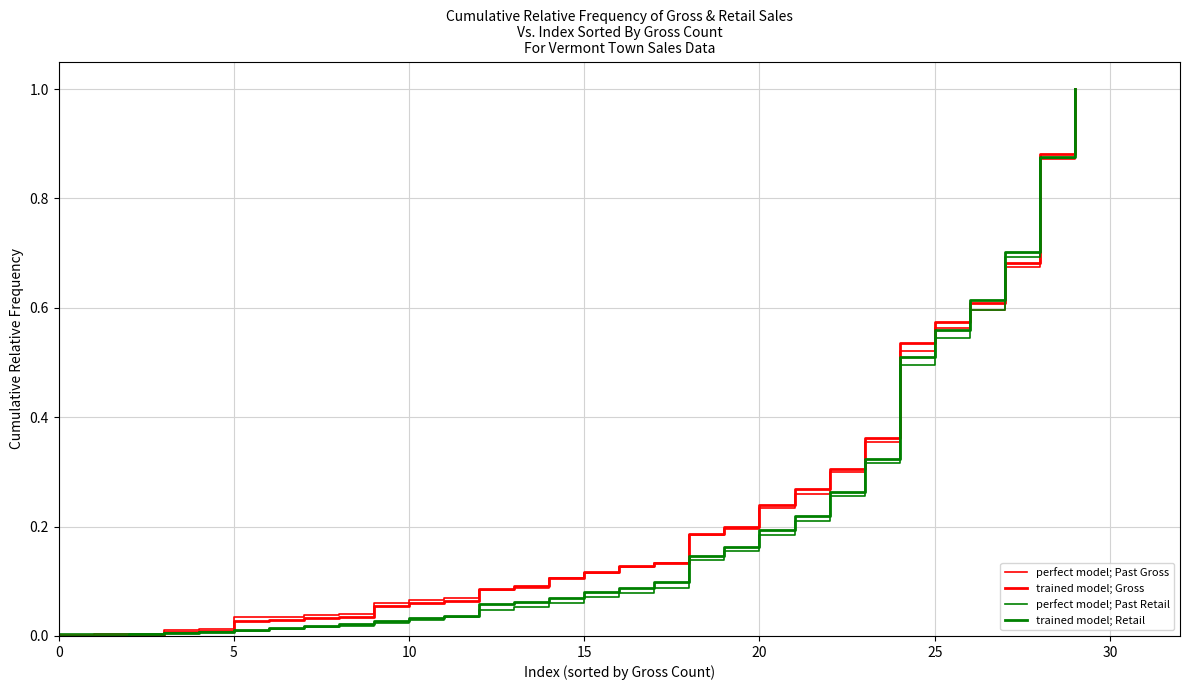

Which series ends up on top after the final intersection of trained model; Retail and perfect model; Past Retail?

perfect model; Past Retail